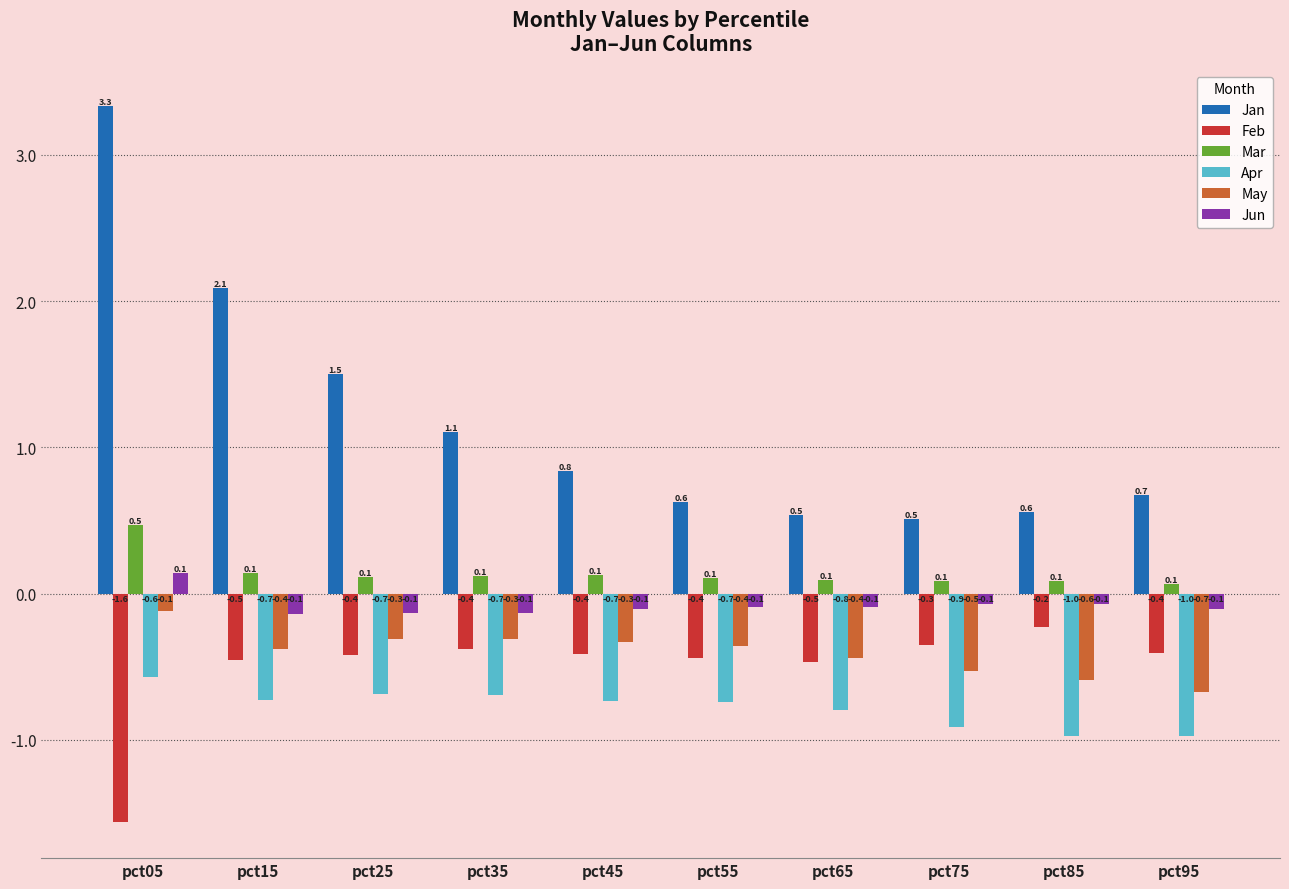

Reading right to left, transcribe all the data shown in this chart.

Jan: pct95=0.7	pct85=0.6	pct75=0.5	pct65=0.5	pct55=0.6	pct45=0.8	pct35=1.1	pct25=1.5	pct15=2.1	pct05=3.3
Feb: pct95=-0.4	pct85=-0.2	pct75=-0.3	pct65=-0.5	pct55=-0.4	pct45=-0.4	pct35=-0.4	pct25=-0.4	pct15=-0.5	pct05=-1.6
Mar: pct95=0.1	pct85=0.1	pct75=0.1	pct65=0.1	pct55=0.1	pct45=0.1	pct35=0.1	pct25=0.1	pct15=0.1	pct05=0.5
Apr: pct95=-1.0	pct85=-1.0	pct75=-0.9	pct65=-0.8	pct55=-0.7	pct45=-0.7	pct35=-0.7	pct25=-0.7	pct15=-0.7	pct05=-0.6
May: pct95=-0.7	pct85=-0.6	pct75=-0.5	pct65=-0.4	pct55=-0.4	pct45=-0.3	pct35=-0.3	pct25=-0.3	pct15=-0.4	pct05=-0.1
Jun: pct95=-0.1	pct85=-0.1	pct75=-0.1	pct65=-0.1	pct55=-0.1	pct45=-0.1	pct35=-0.1	pct25=-0.1	pct15=-0.1	pct05=0.1